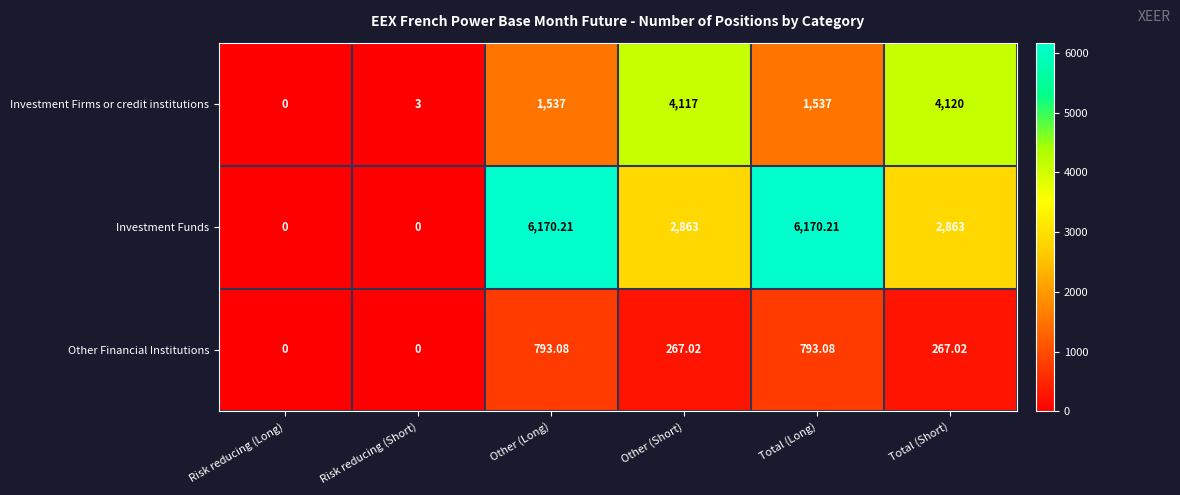

Rank the series by their maximum value, from highest to lowest.

Investment Funds, Investment Firms or credit institutions, Other Financial Institutions